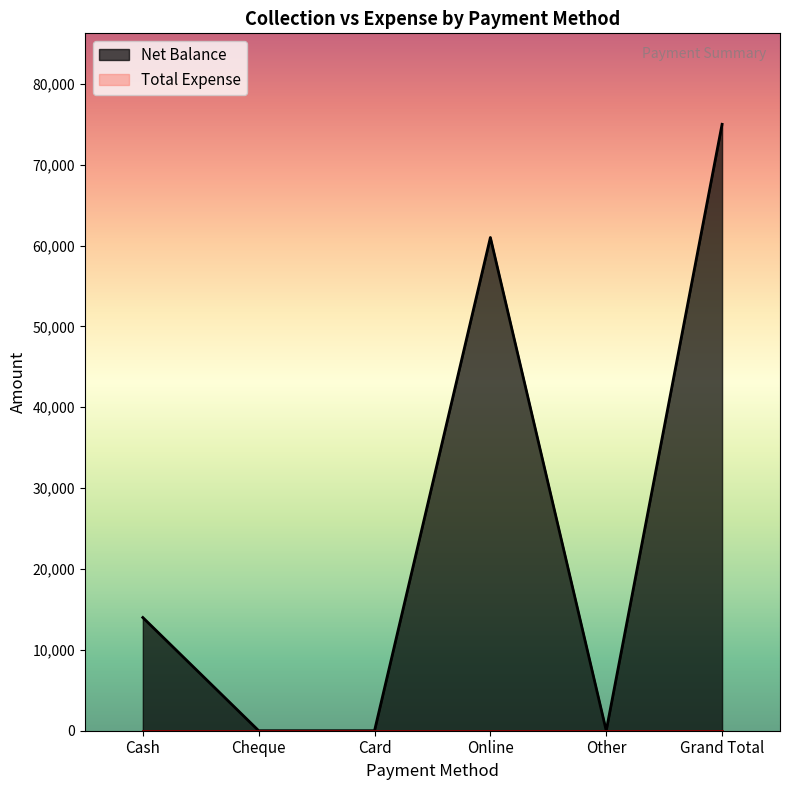

How many data points are above 14000?

2